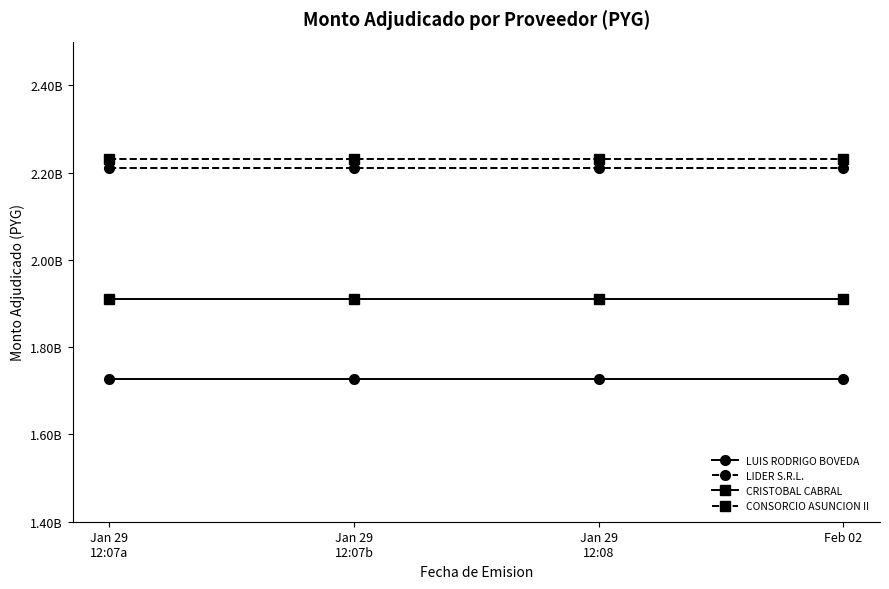

True or false: CRISTOBAL CABRAL has a value of 2597745803 at Jan 29
12:07a.

False